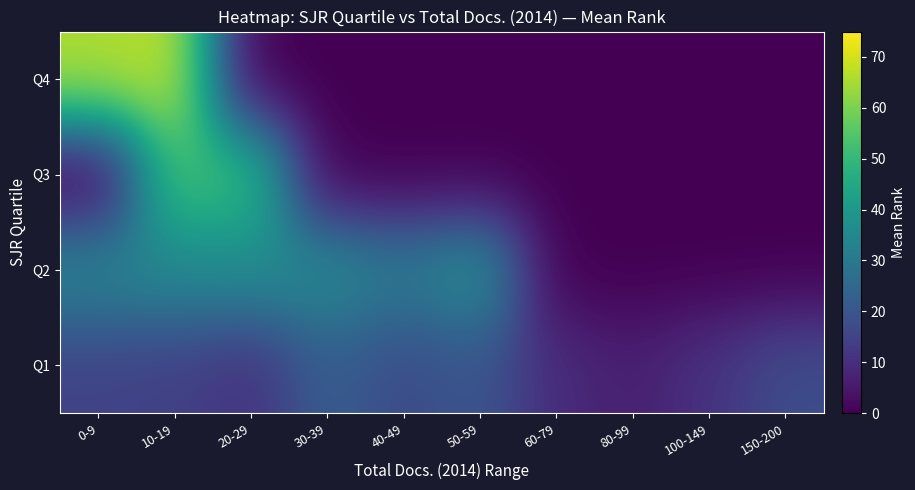

What is the difference between the highest and lowest values at 0-9?

66.0